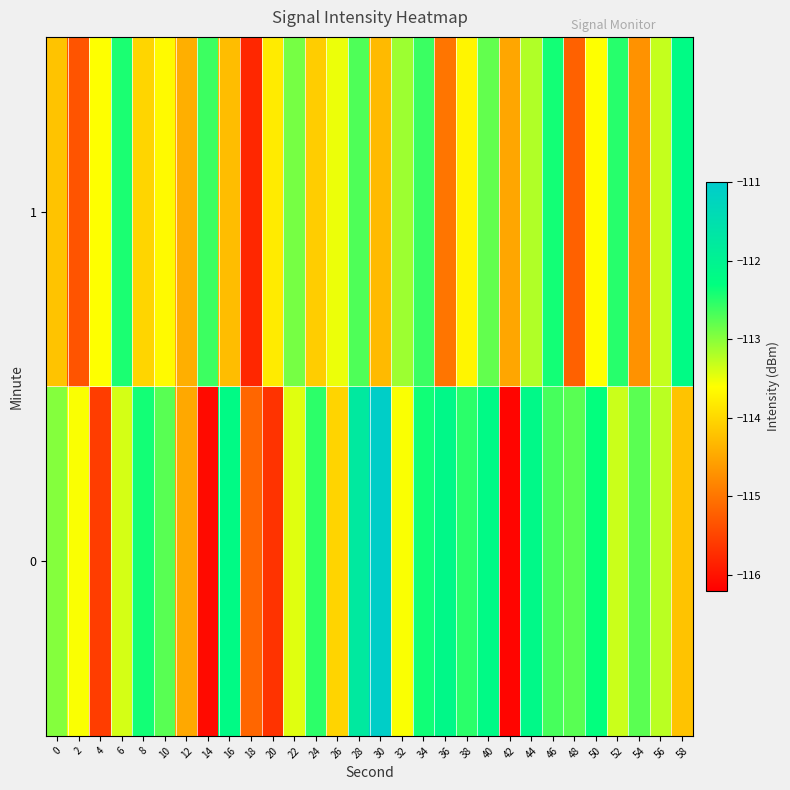

What is the smallest value displayed?

-116.1